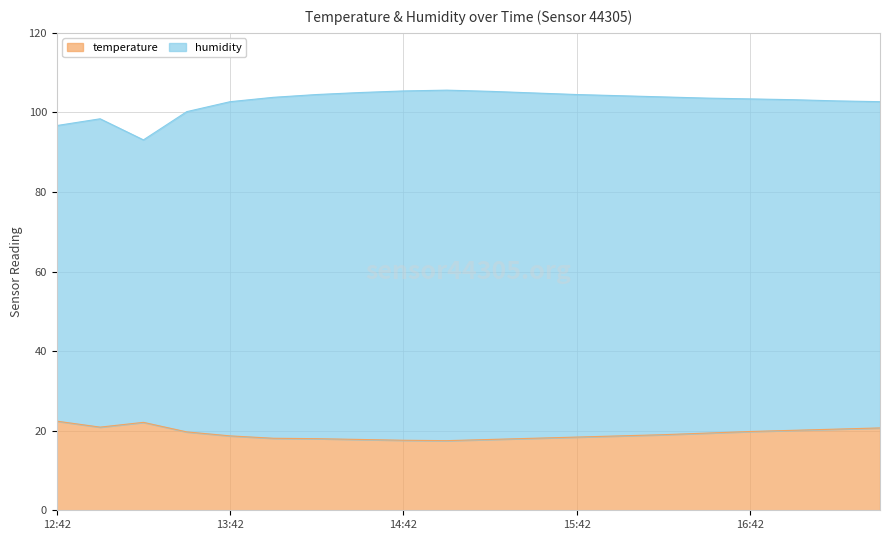

How many lines are shown in the chart?

2